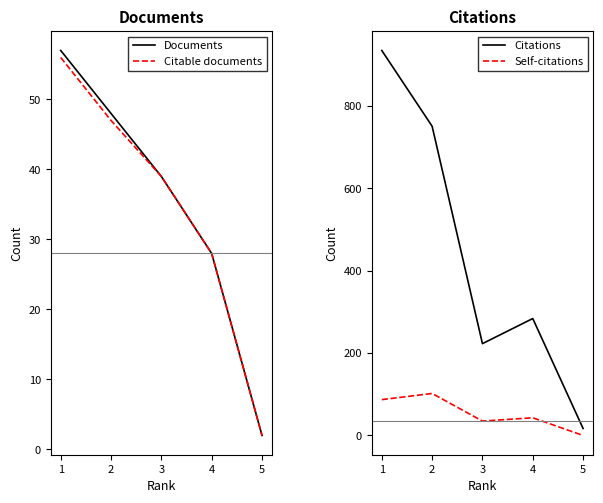

At how many categories does at least one series exceed 83?

4